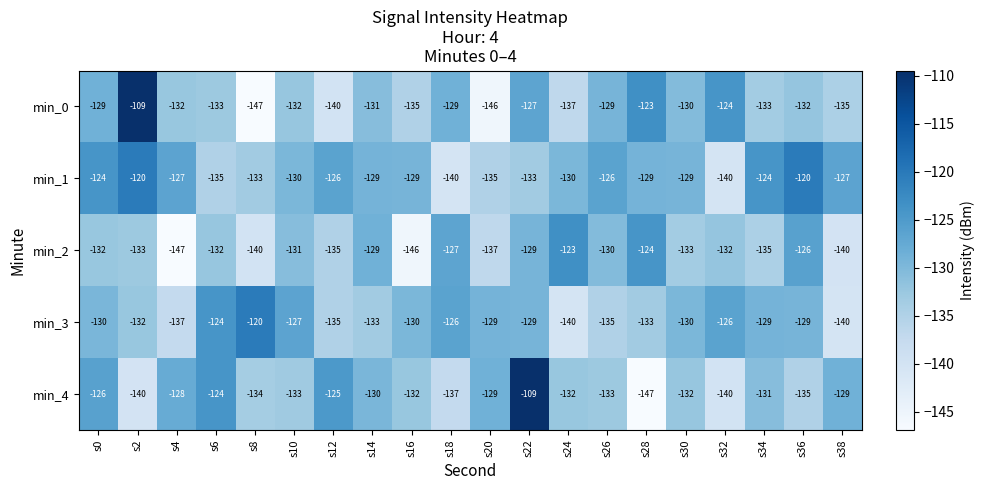

What value does the min_3 series have at s6, to the nearest 5?

-125